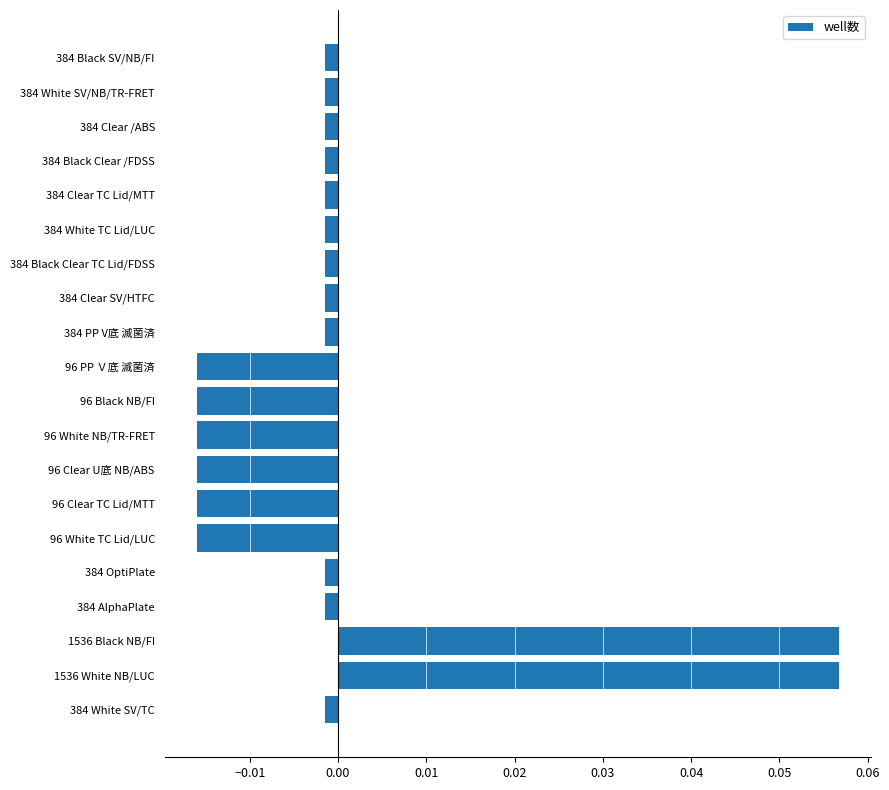

Does the chart contain any negative values?

Yes